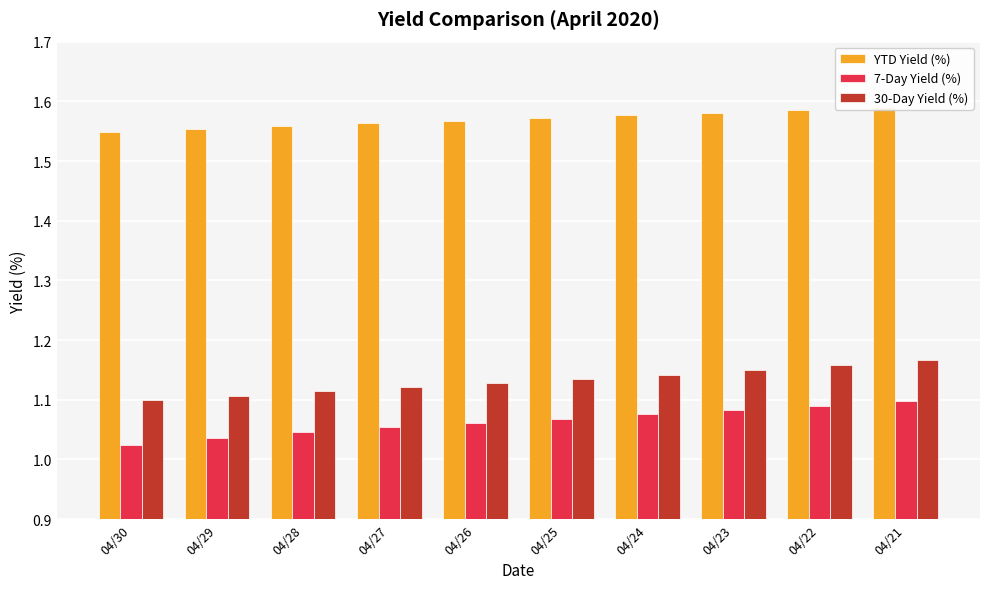

What is the value of the 7-Day Yield (%) bar at the 3rd from the left?

1.0